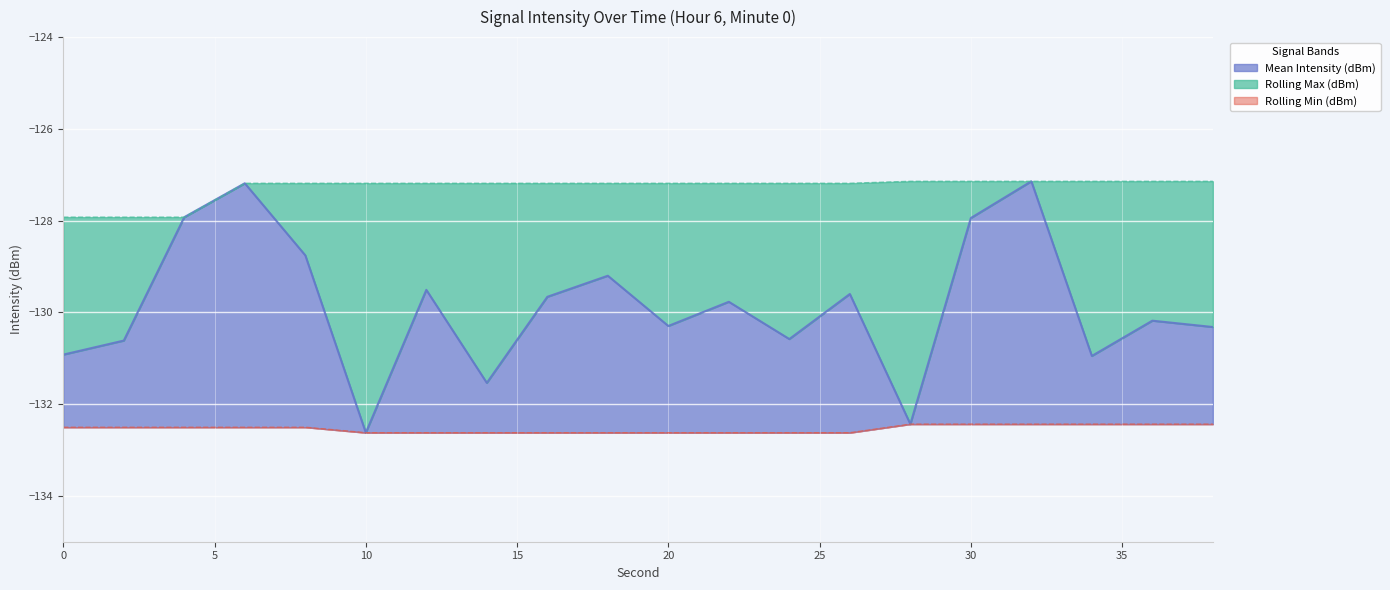

What is the lowest value of the Rolling Max (dBm) series?

-127.9